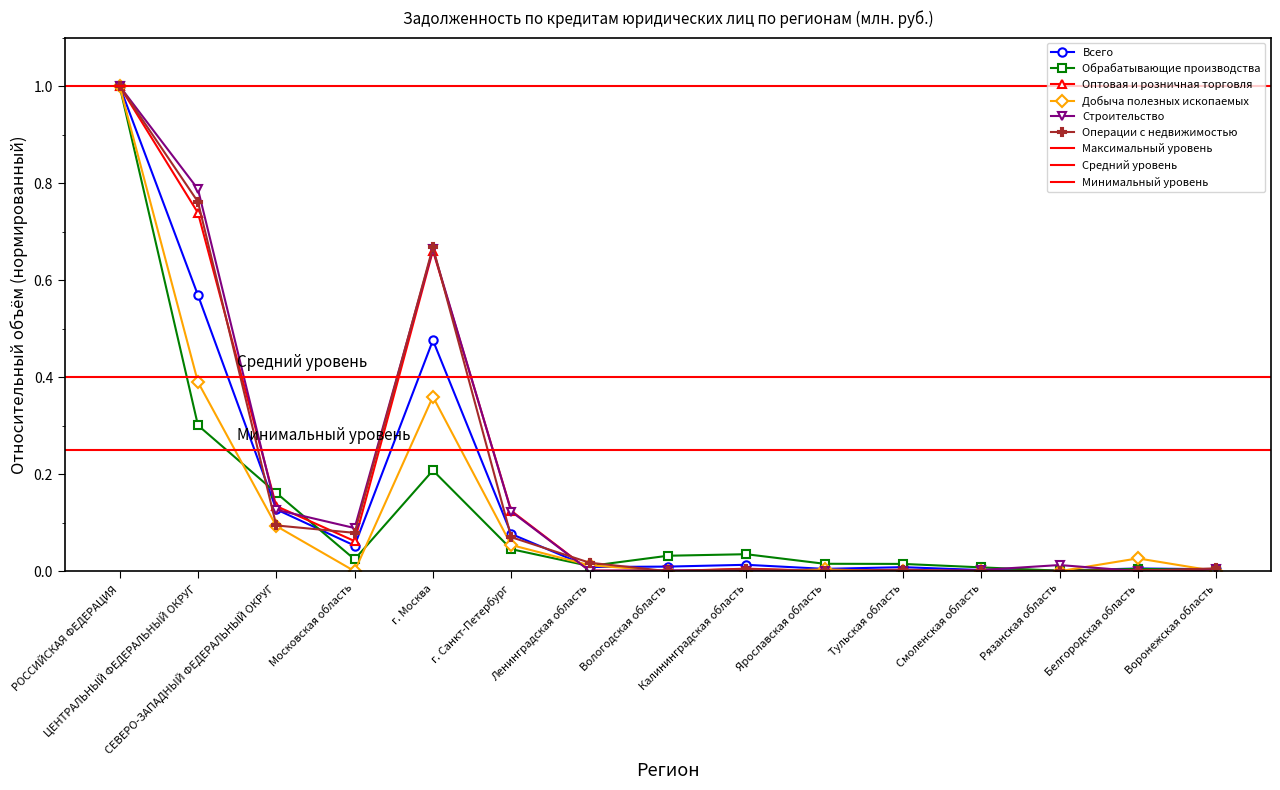

Is it true that Оптовая и розничная торговля equals 0.2 at СЕВЕРО-ЗАПАДНЫЙ ФЕДЕРАЛЬНЫЙ ОКРУГ?

False